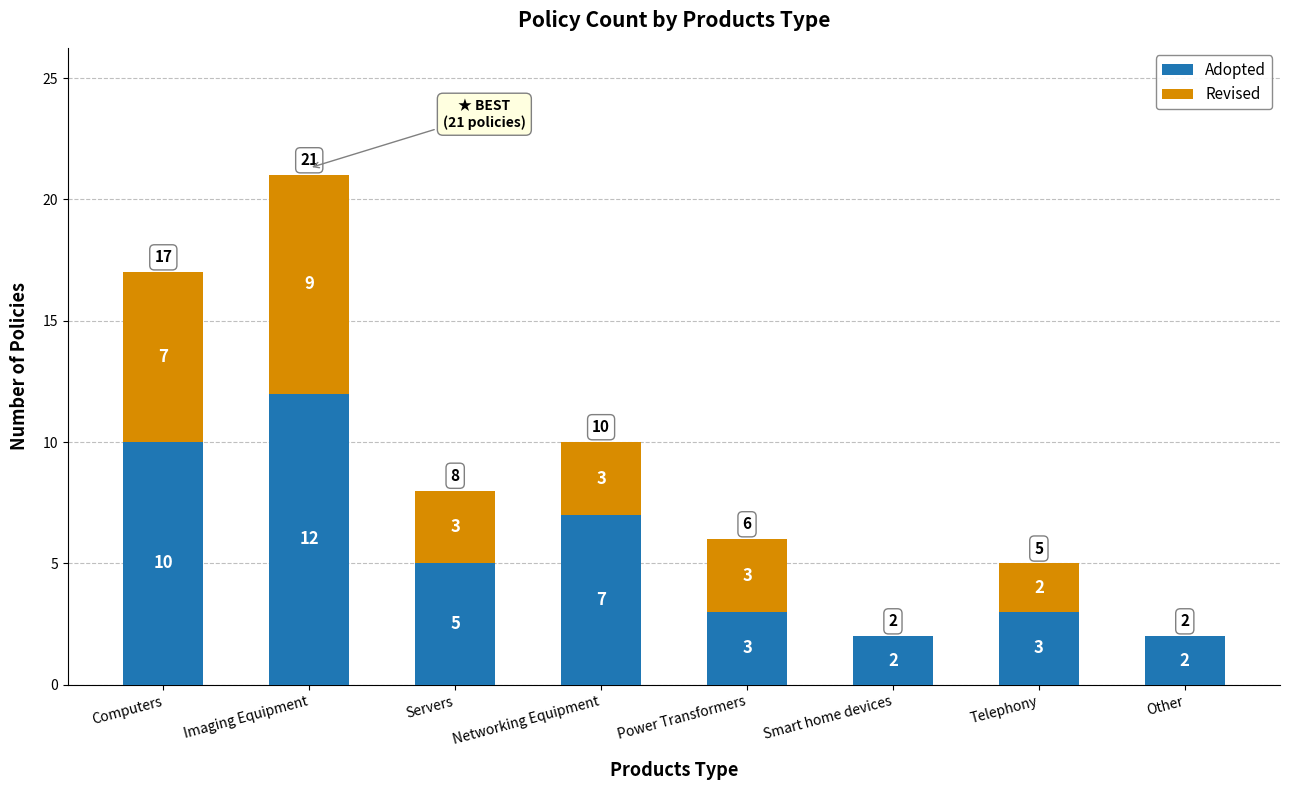

At which label does Adopted reach its peak?

Imaging Equipment